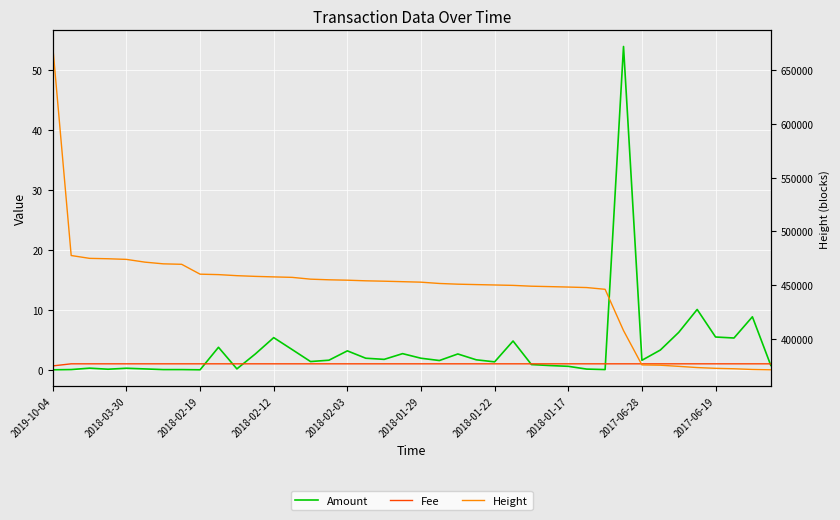

Which category has the lowest value in the Amount series?

2019-10-04